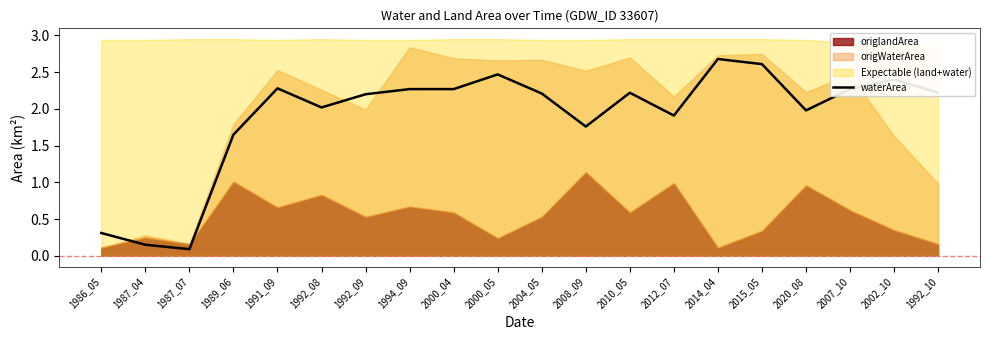

How many lines are shown in the chart?

1